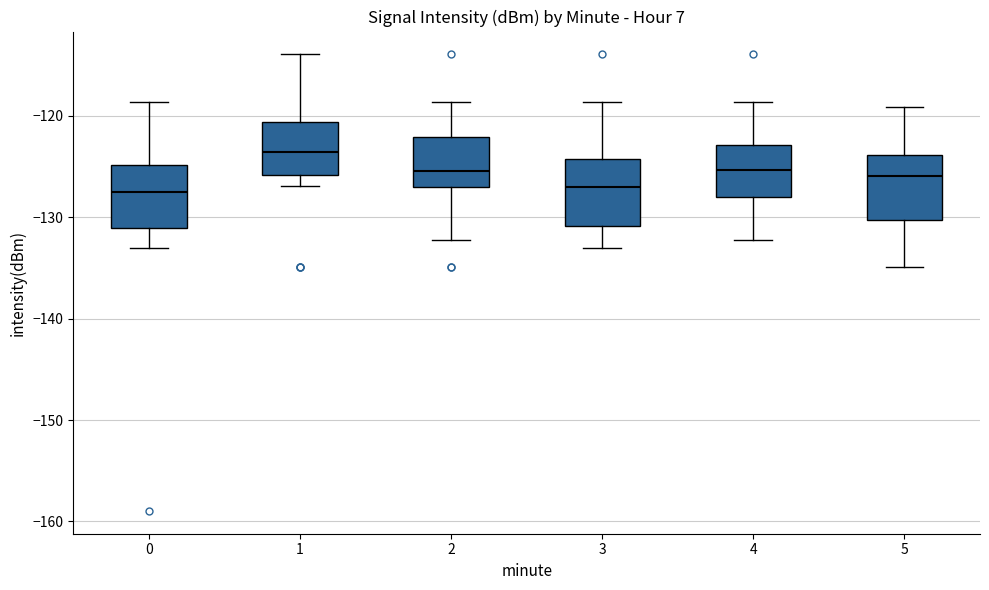

Reading left to right, read every box against the y-axis: the position of its median line, the range the box covers, and the ends of its whiskers. The values are not printed on the chart, so give them approximately, as read against the axis.

0: median -127, box -131 to -125, whiskers -133 to -119
1: median -124, box -126 to -121, whiskers -127 to -114
2: median -125, box -127 to -122, whiskers -132 to -119
3: median -127, box -131 to -124, whiskers -133 to -119
4: median -125, box -128 to -123, whiskers -132 to -119
5: median -126, box -130 to -124, whiskers -135 to -119